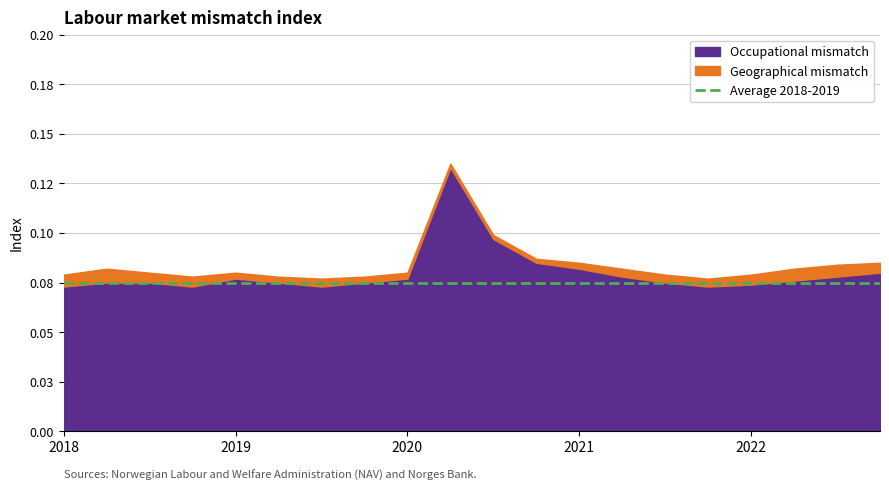

The value of Average 2018-2019 at 2022-04 is 0.1. True or false?

True